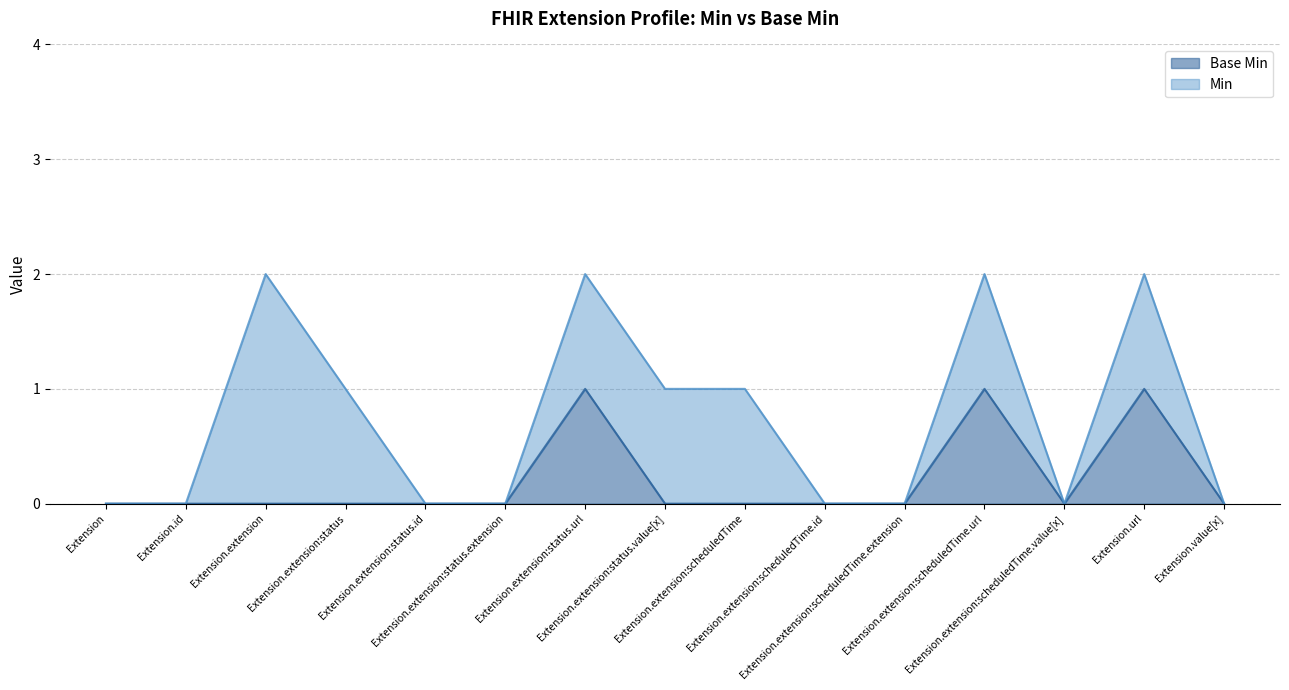

Between Extension.extension:status.value[x] and Extension.extension:status.id, which is larger?

Extension.extension:status.value[x]